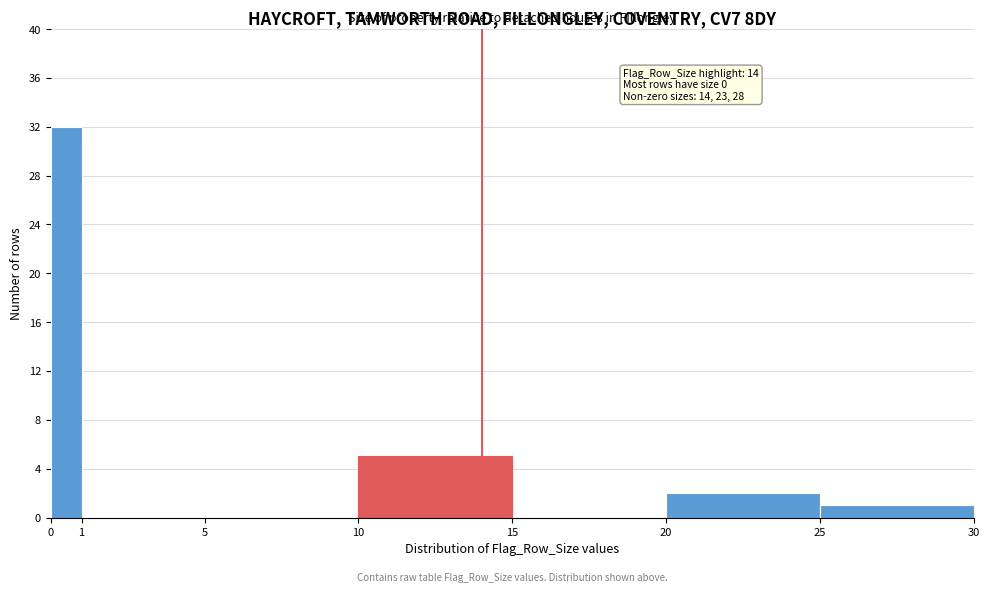

Which range on the x-axis has the tallest bar?

0 to 1